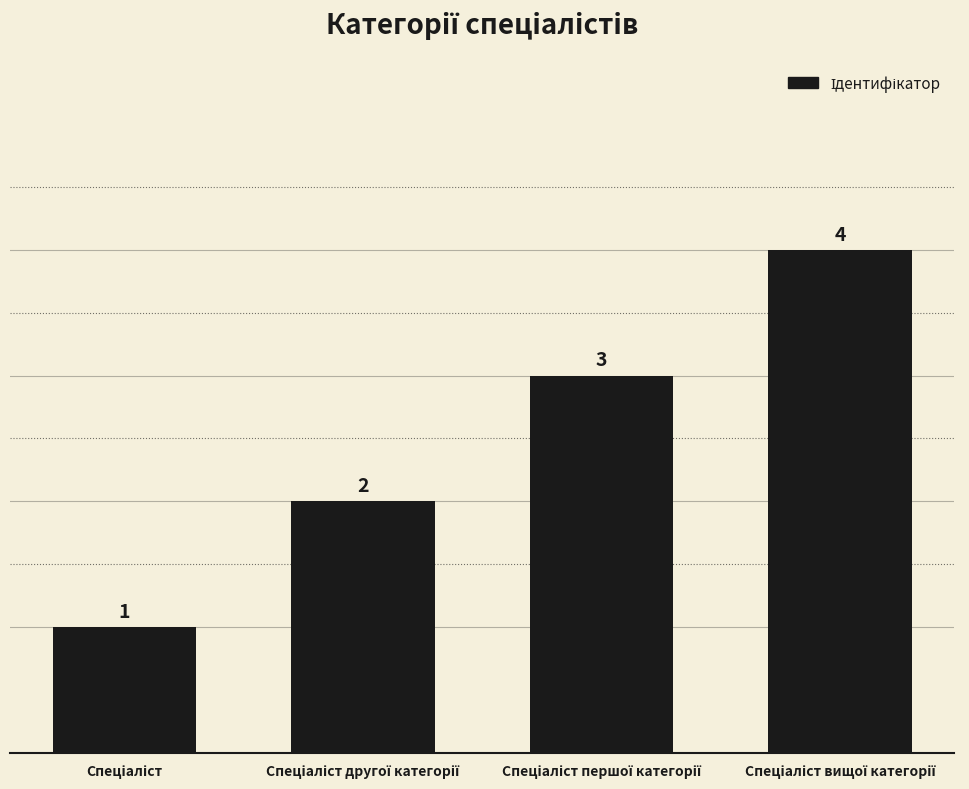

What is the value of the 4th bar from the left?

4